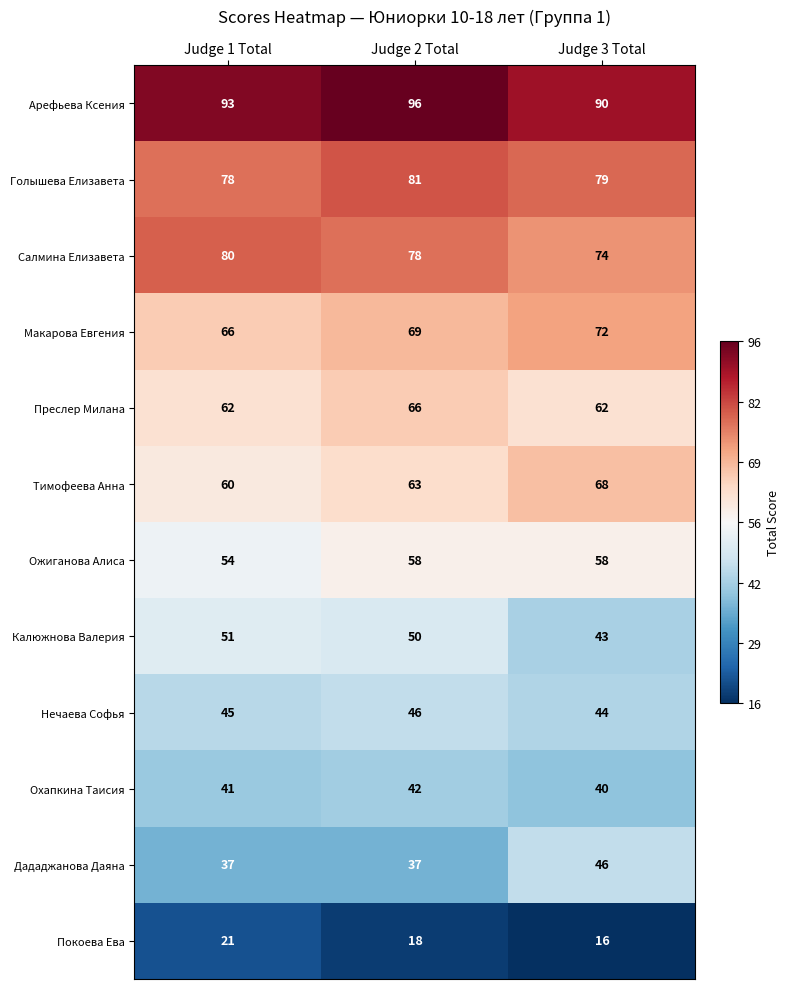

What is the difference between the maximum and minimum values in the Салмина Елизавета series?

6